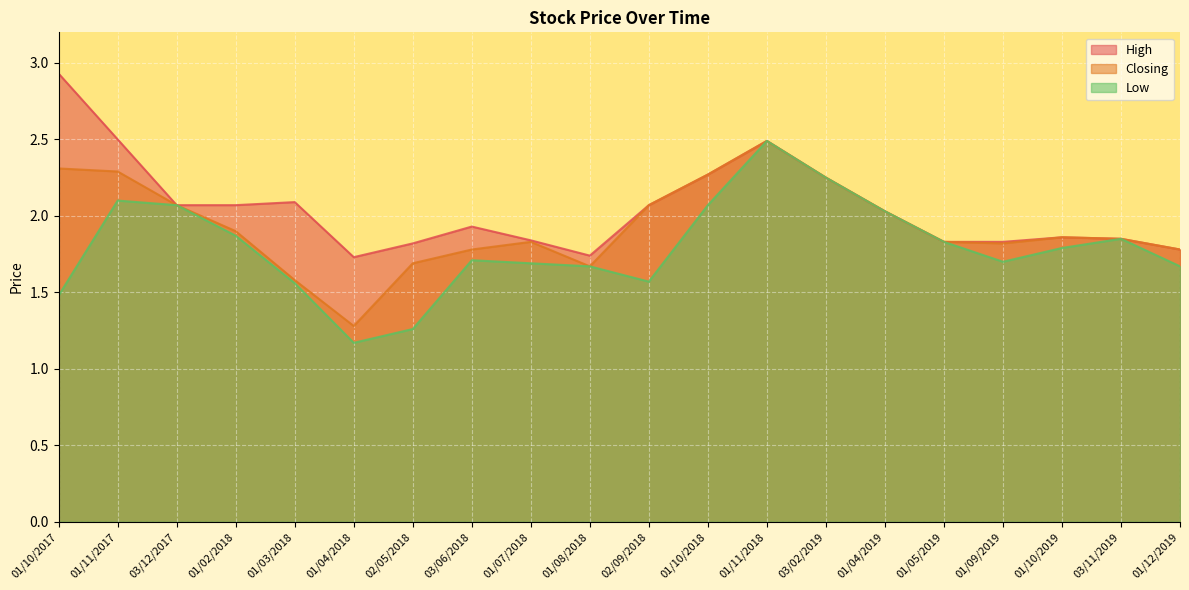

The Low series shows 1.2 at 01/04/2018. True or false?

True